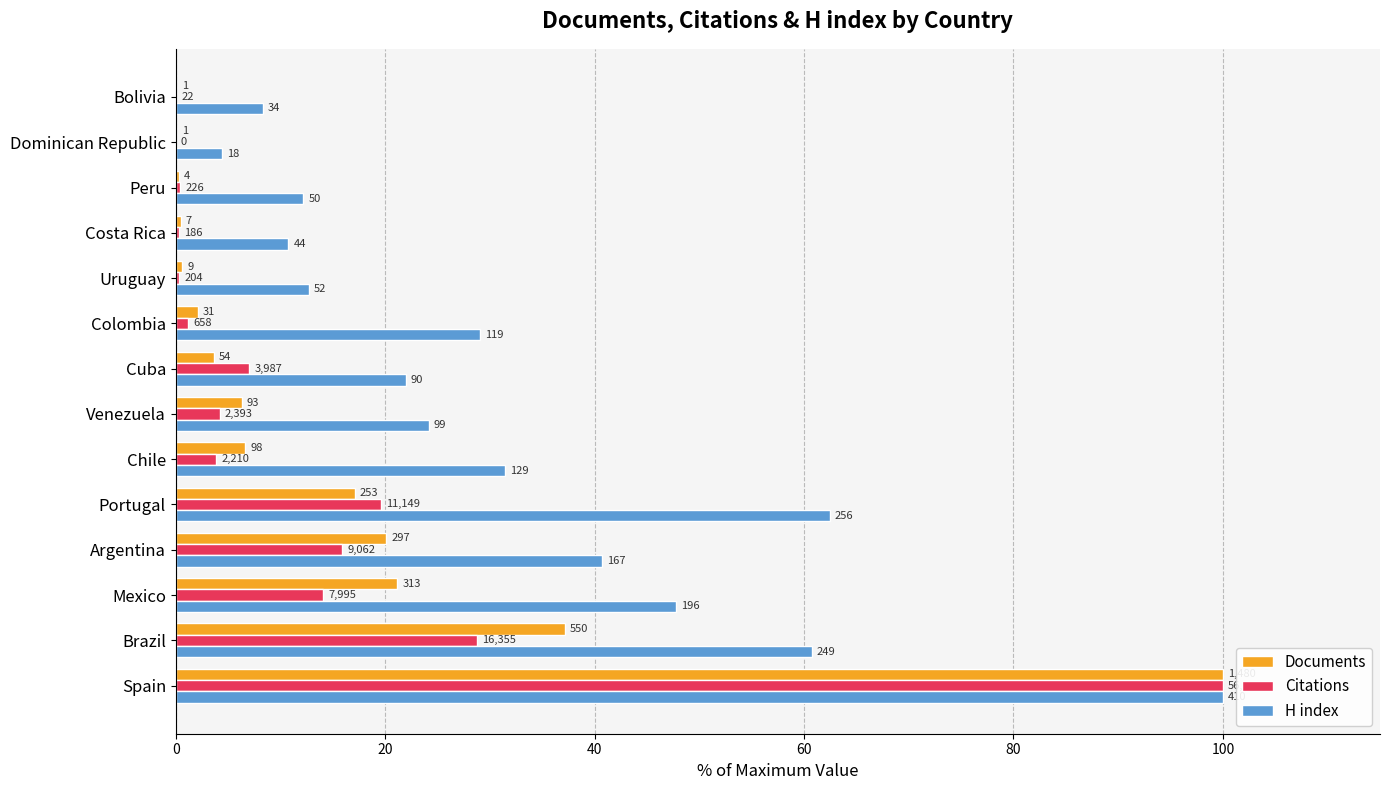

What are all the series names shown in the legend?

Documents, Citations, H index